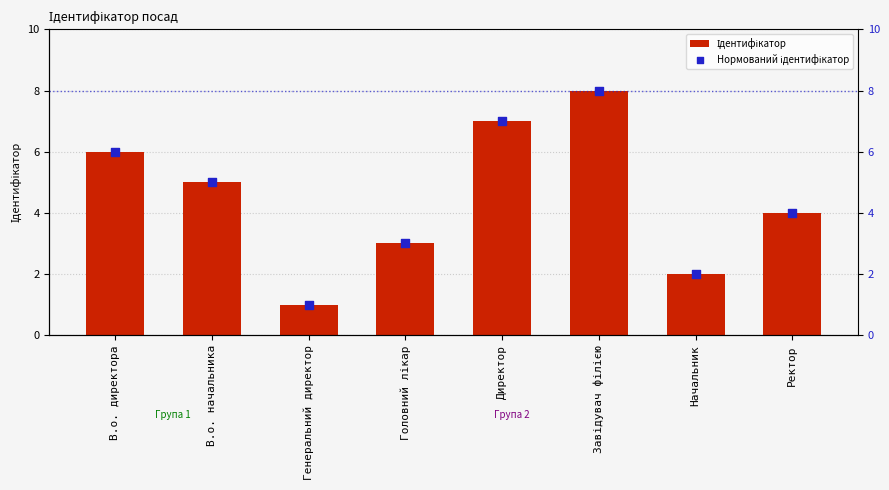

Which series reaches the maximum Y coordinate?

Ідентифікатор